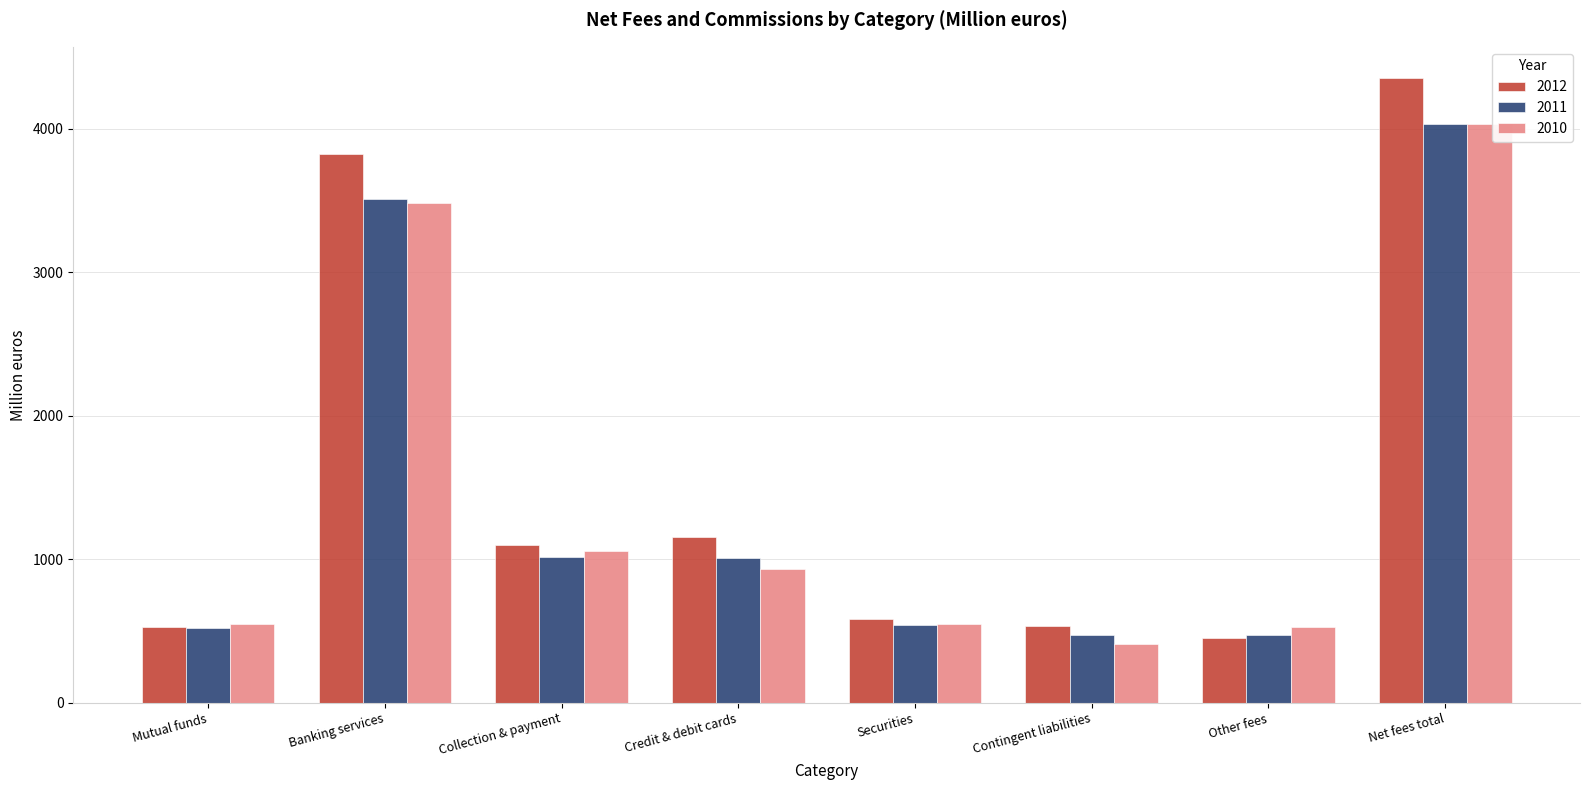

How many categories are shown in the chart?

8